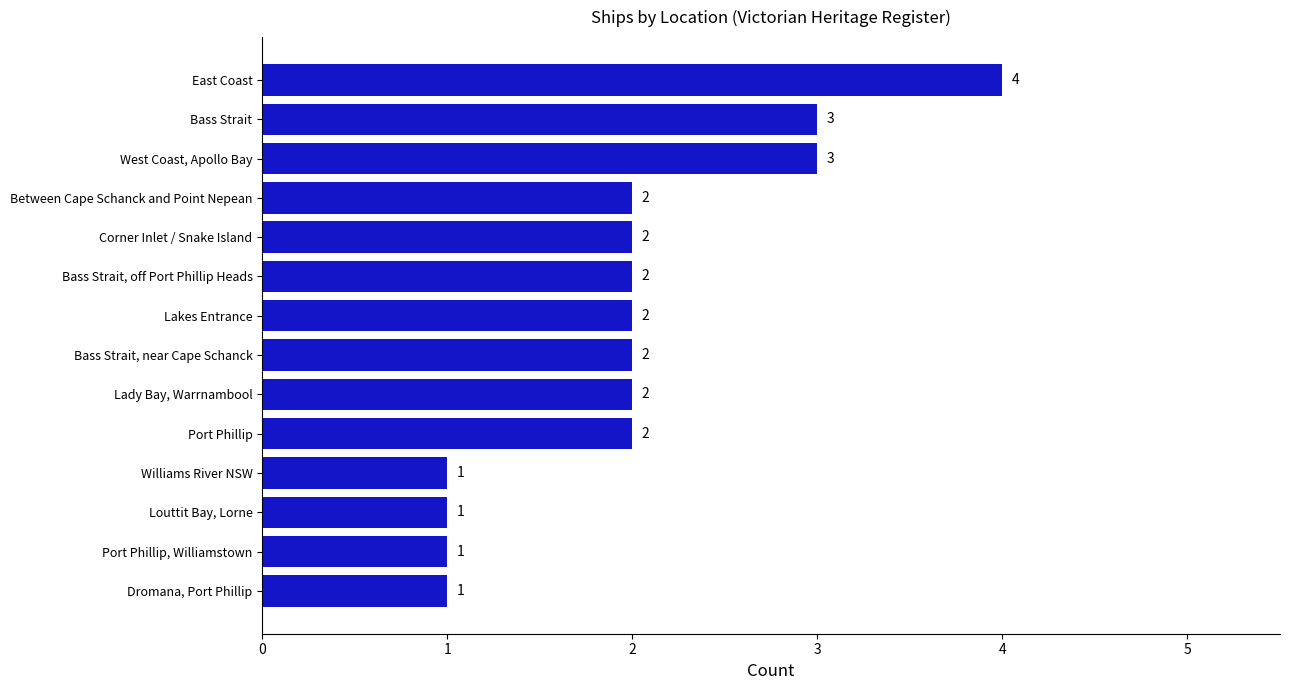

Does the chart contain any negative values?

No